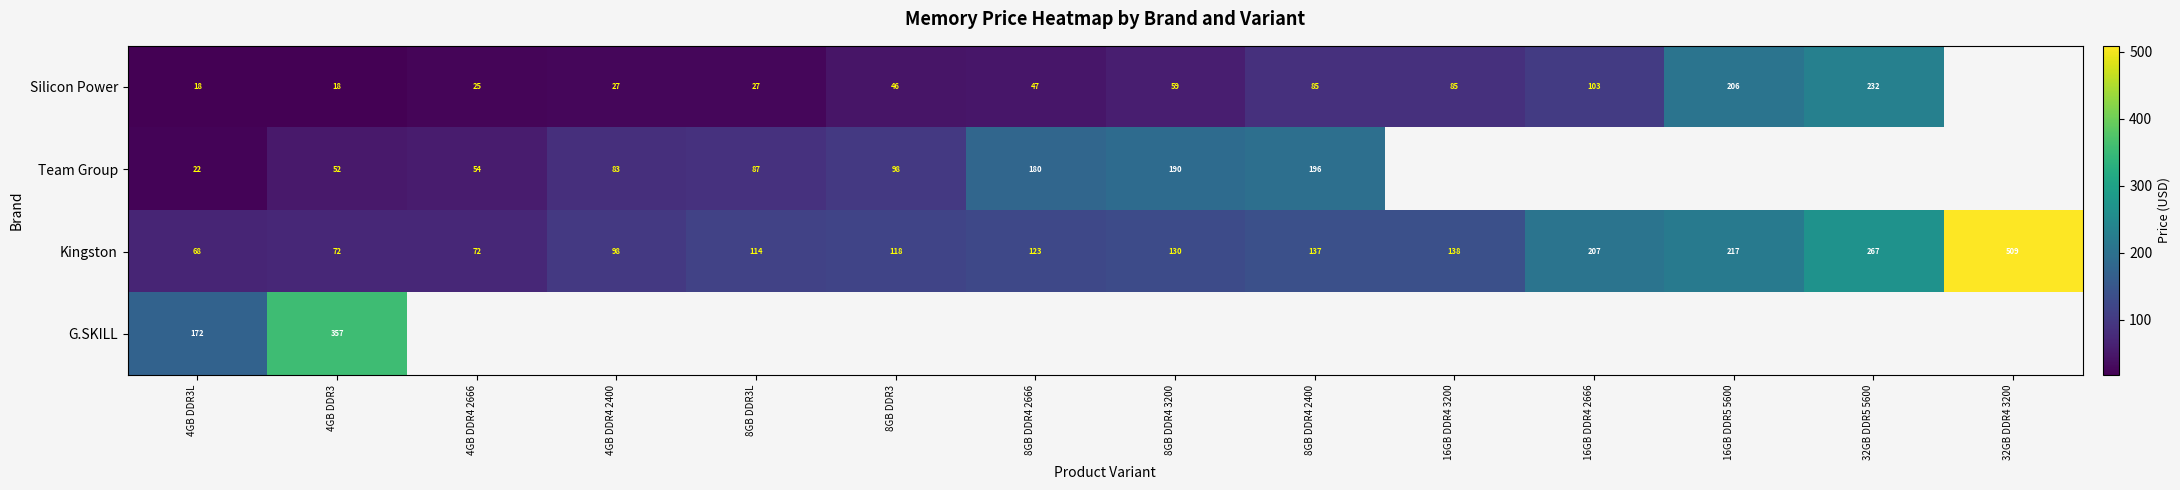

At which category is the sum across all series the highest?

4GB DDR3